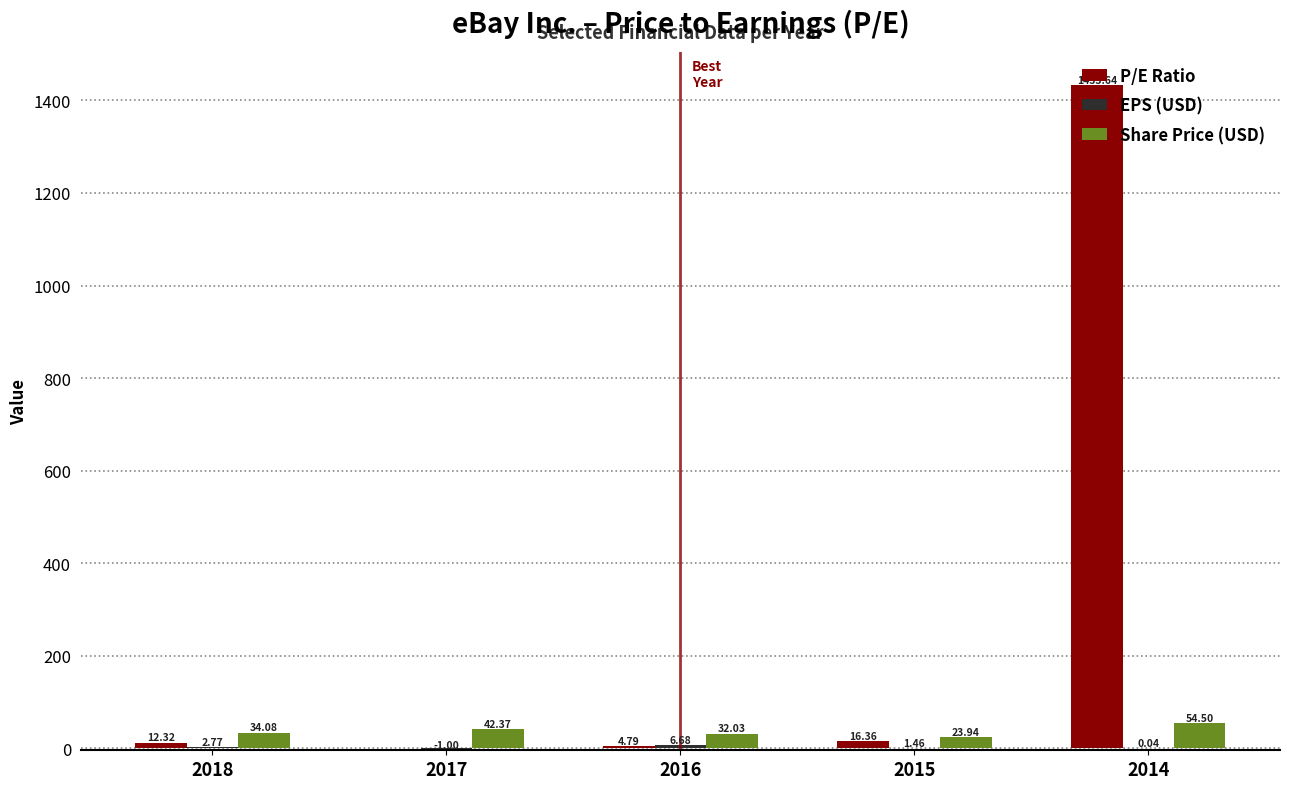

What is the sum of all P/E Ratio values?

1467.1